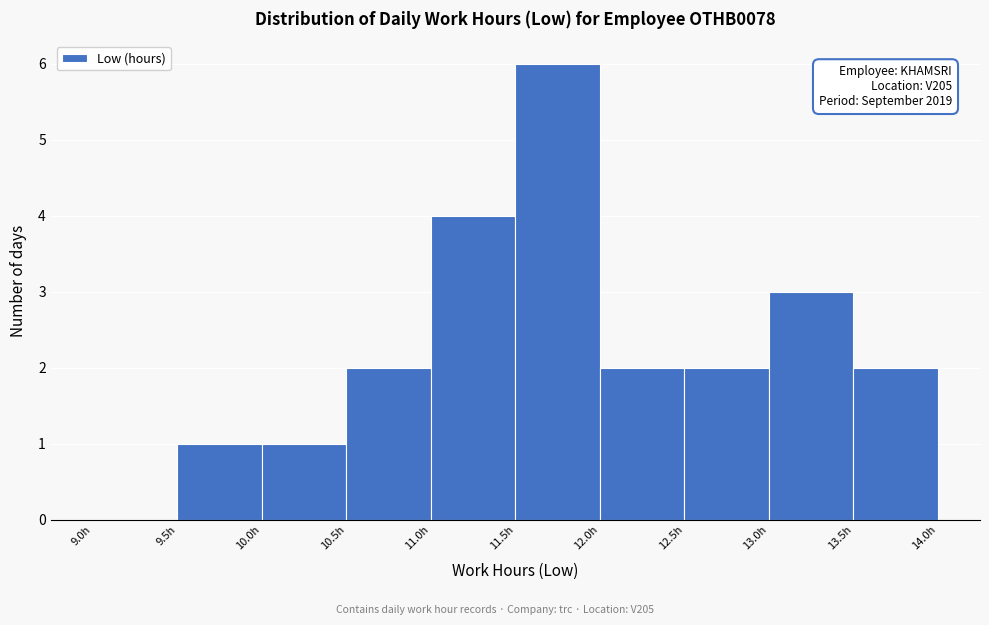

Which range on the x-axis has the tallest bar?

11.5 to 12.0